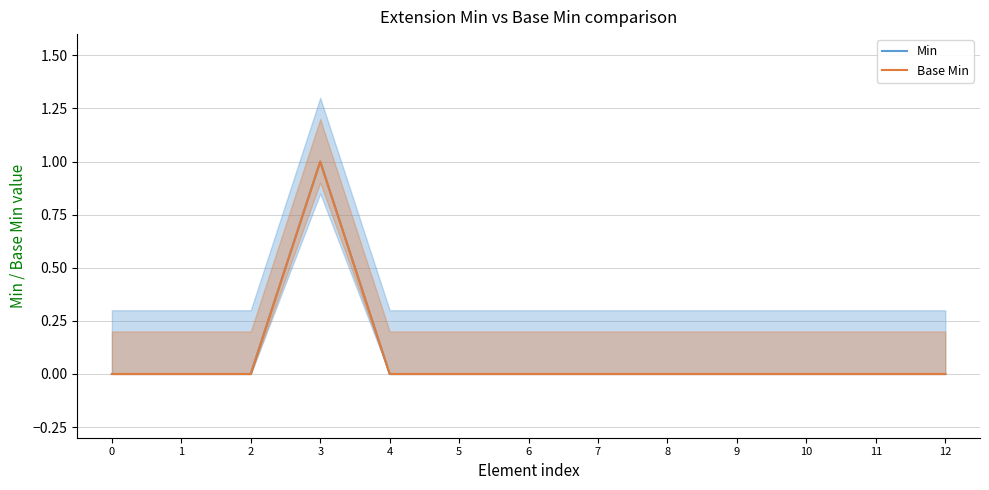

Rank the categories by Base Min value from highest to lowest.

3, 0, 1, 2, 4, 5, 6, 7, 8, 9, 10, 11, 12